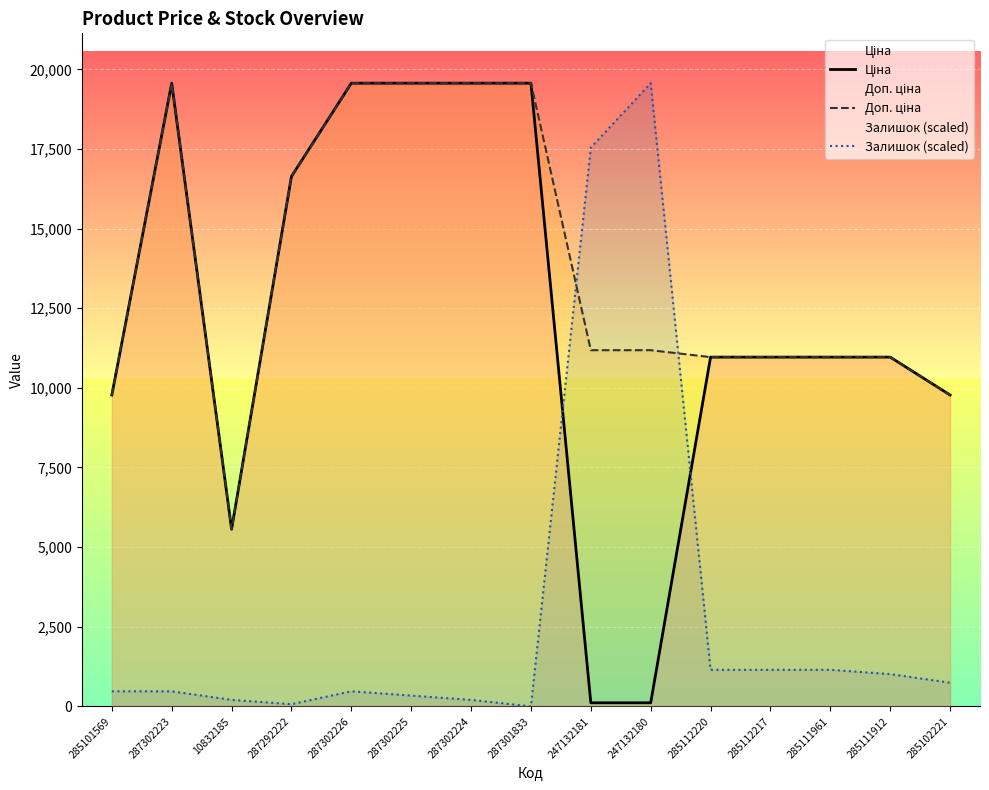

What is the difference between the highest and lowest values at 10832185?

5357.9